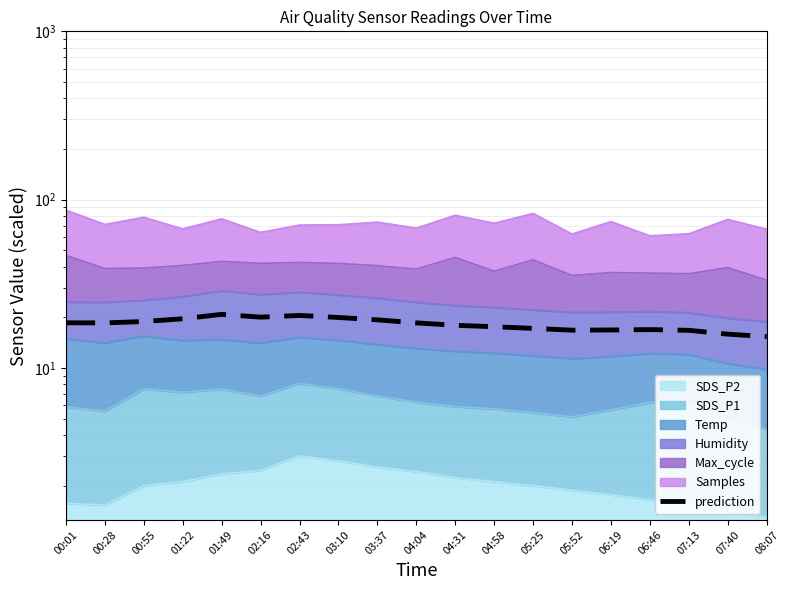

What position from the right is 07:13?

3